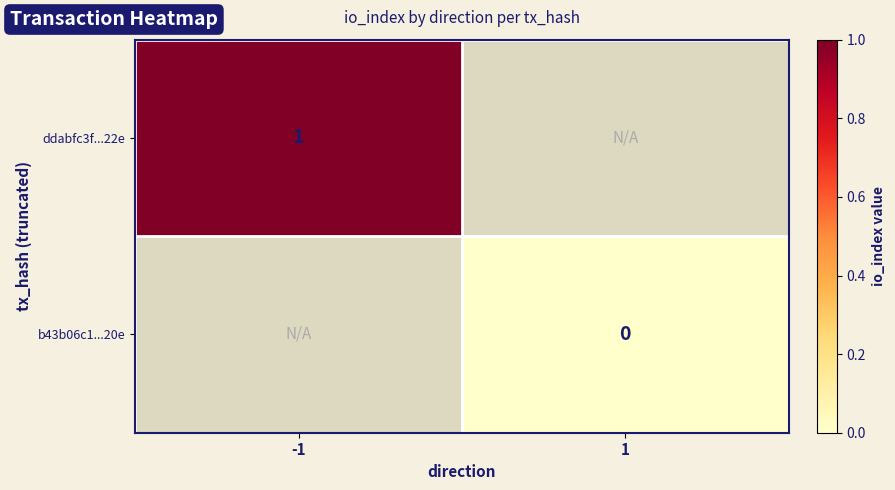

What is the greatest value displayed?

1.0